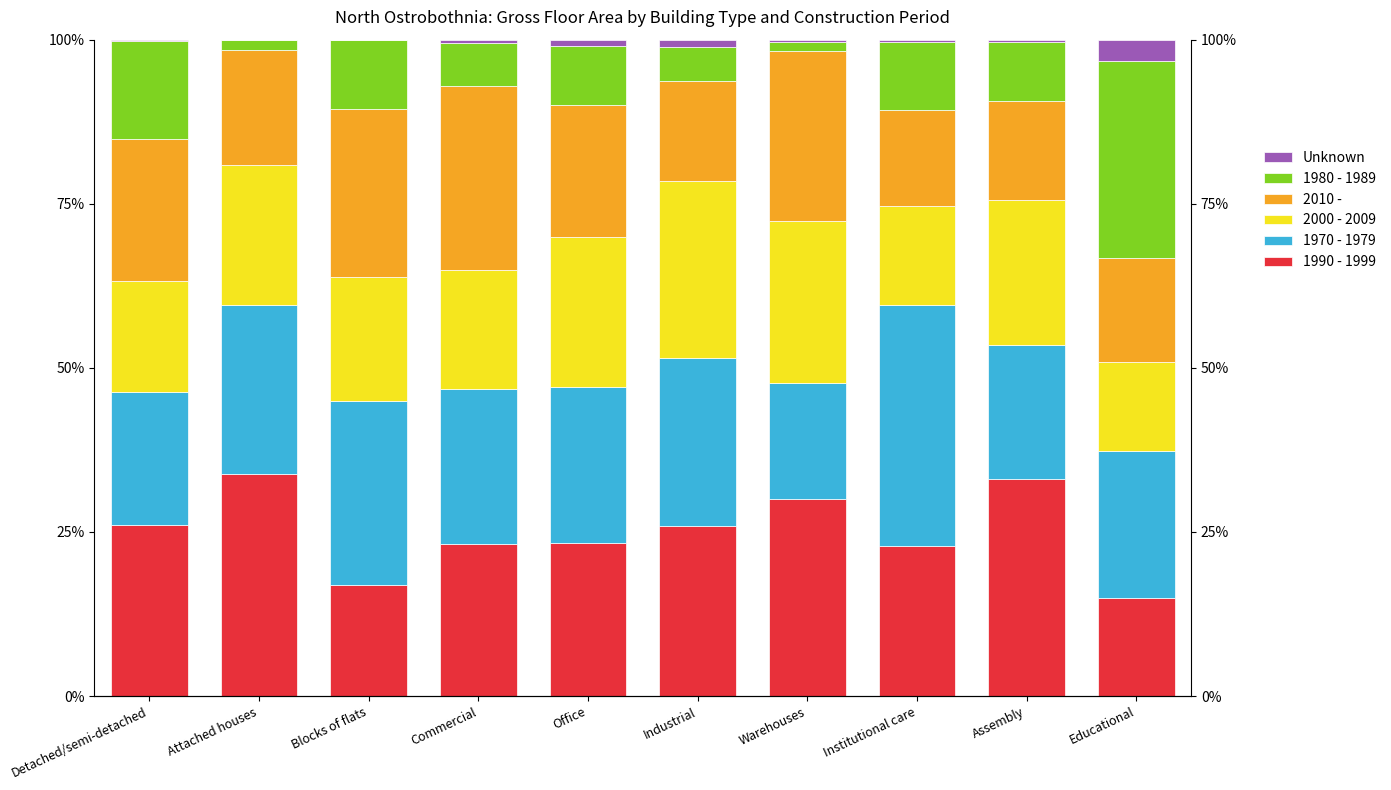

How many series are shown in this chart?

6